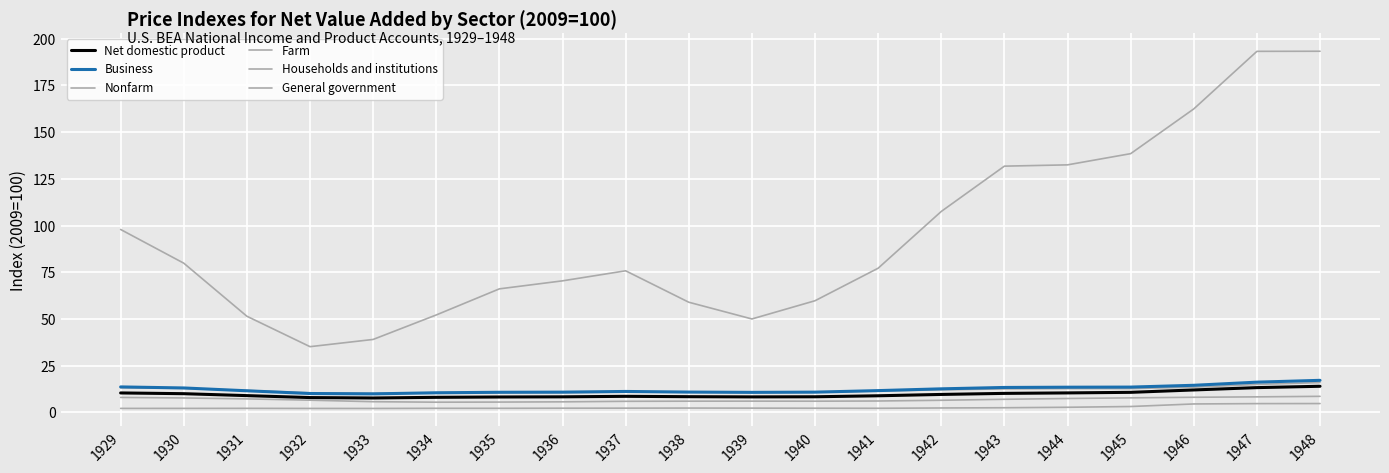

Does the chart display data point markers on the line(s)?

No